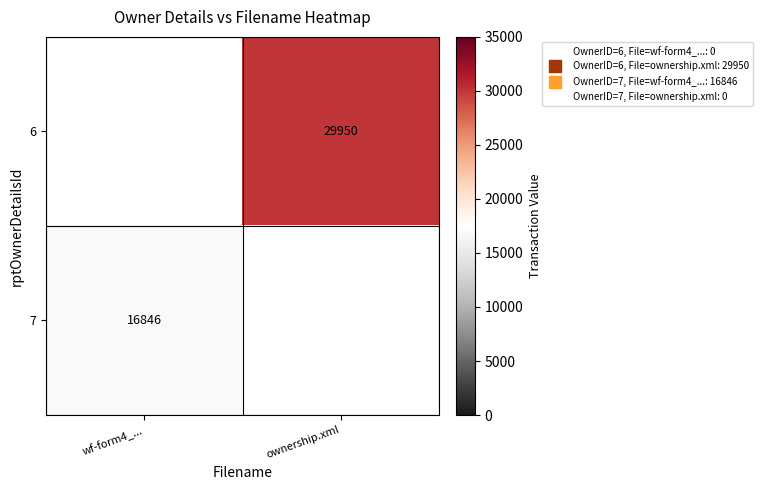

How many positive values does the 7 series have?

1